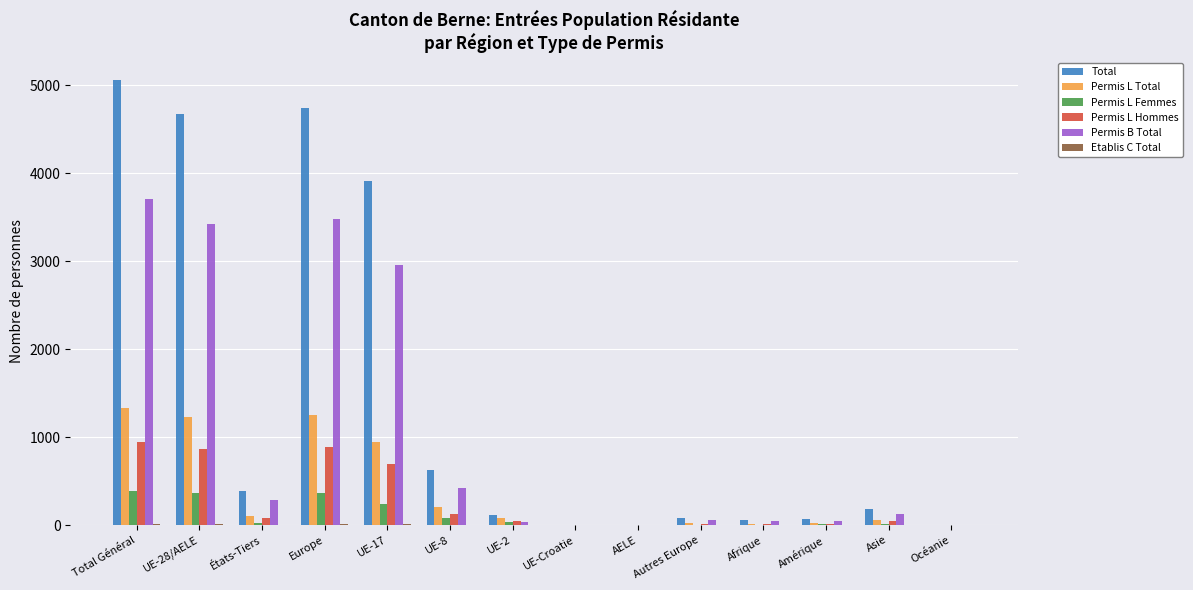

What is the maximum value shown in the chart?

5062